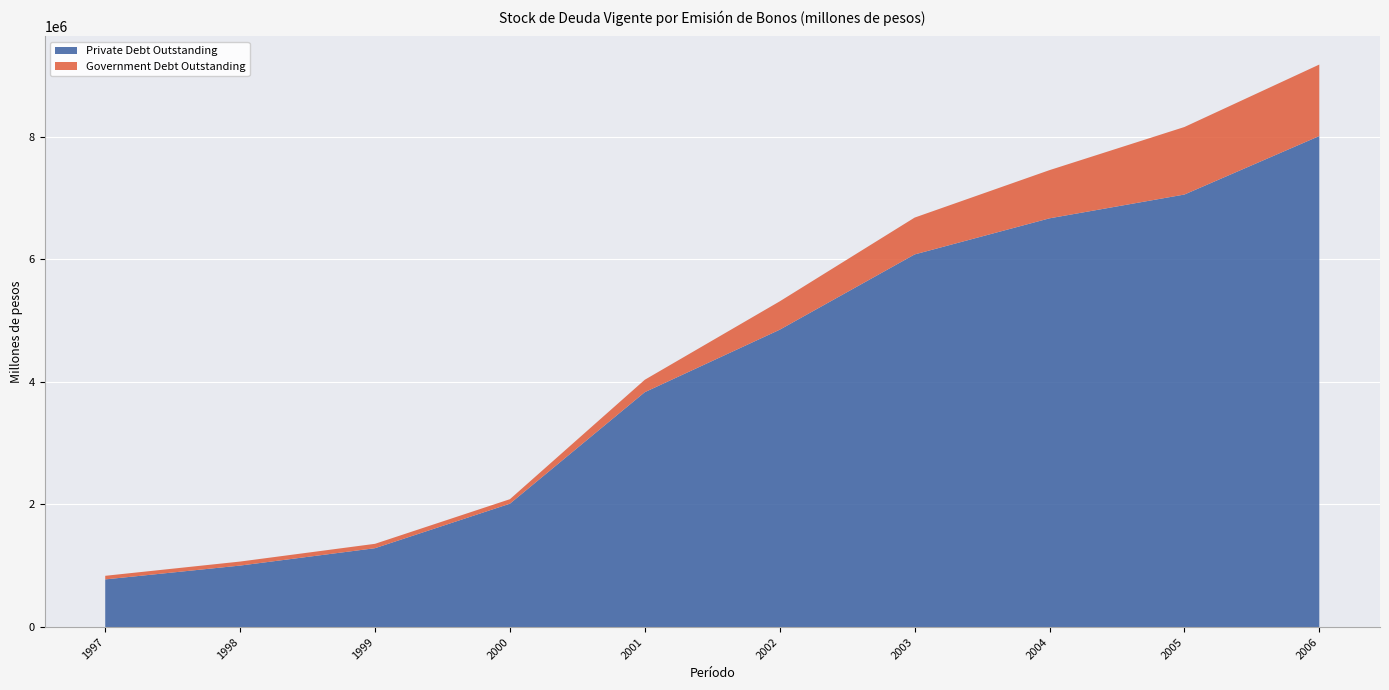

Reading left to right, extract all data points from this chart.

Private Debt Outstanding: 1997=777556	1998=1003152	1999=1286751	2000=2012851	2001=3832083	2002=4850904	2003=6078928	2004=6668071	2005=7056292	2006=8010836
Government Debt Outstanding: 1997=58746	1998=65465	1999=71386	2000=73333	2001=202626	2002=462545	2003=601072	2004=786277	2005=1101562	2006=1166101